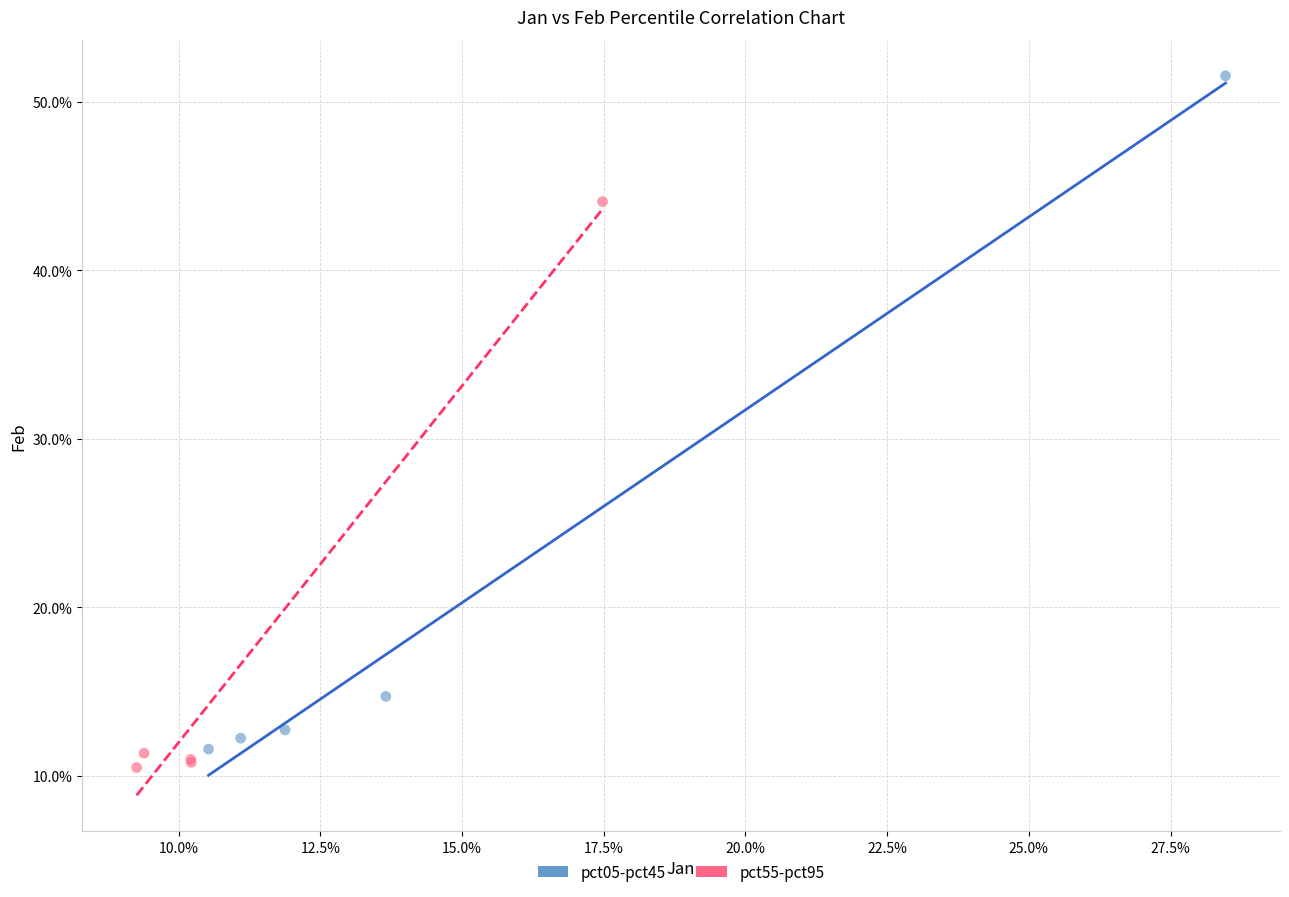

Which series reaches the minimum Y coordinate?

pct55-pct95